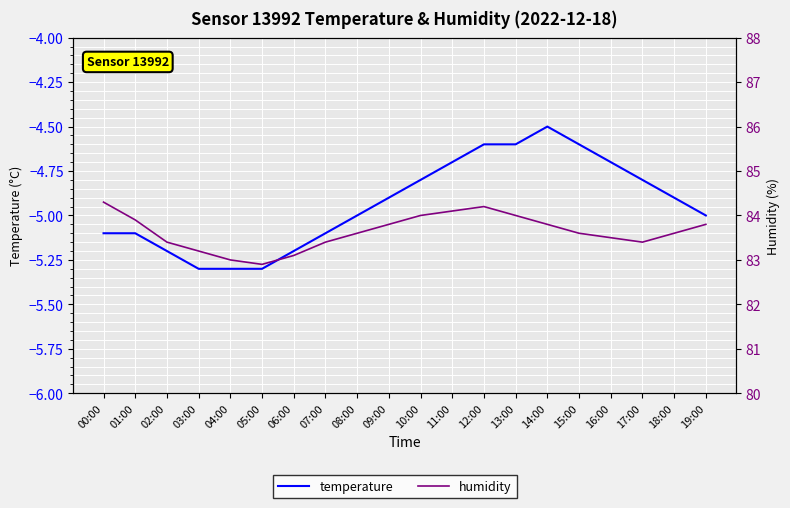

At how many categories does at least one series exceed 73?

20